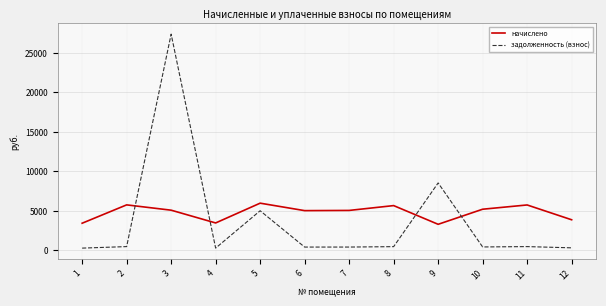

True or false: задолженность (взнос) and начислено intersect in this chart.

True